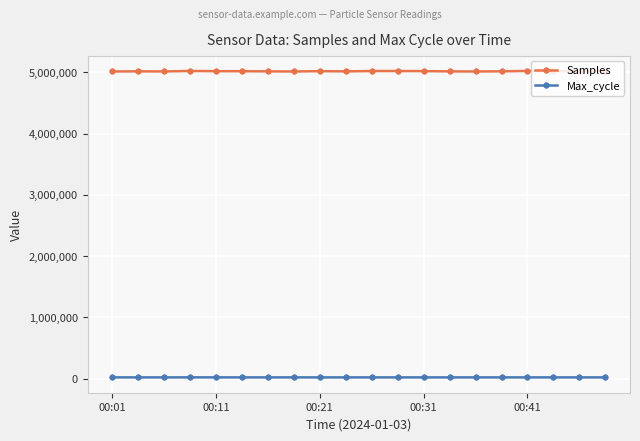

Rank the series by their average value, from highest to lowest.

Samples, Max_cycle